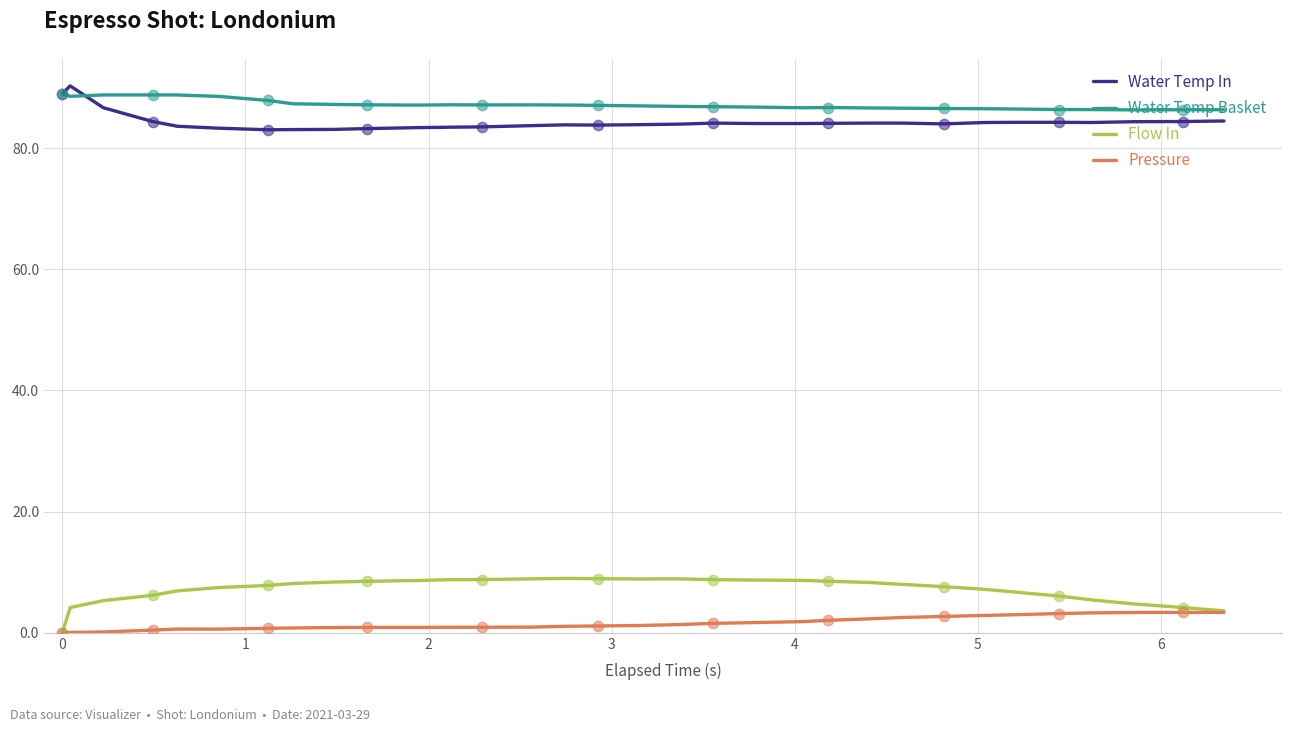

Which series has the largest total across all categories?

Water Temp Basket